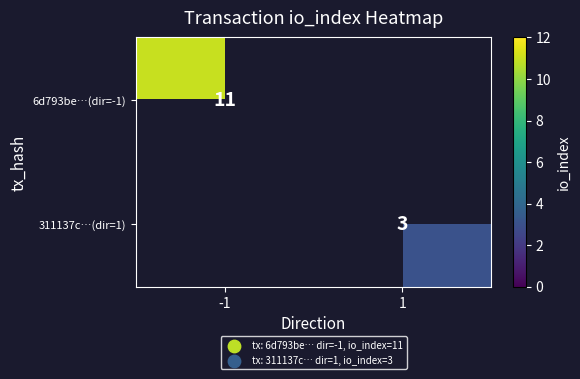

The value of 311137c…(dir=1) at 1 is 3. True or false?

True